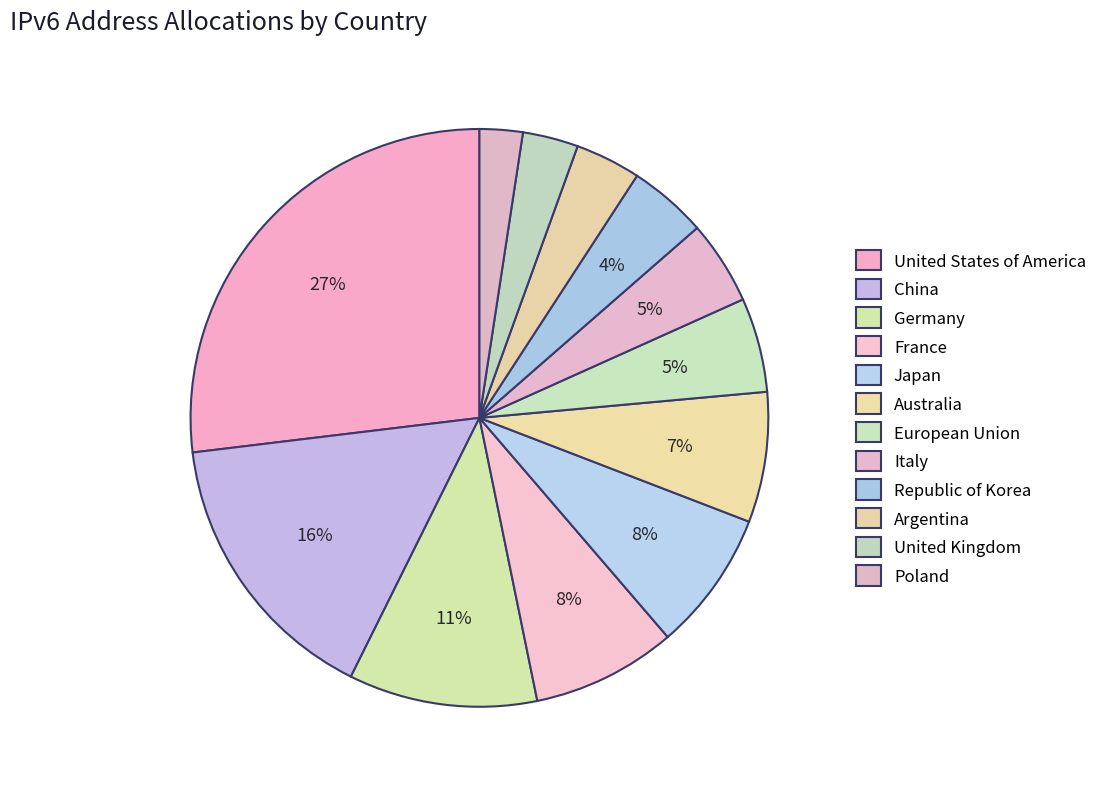

How many slices are in this pie chart?

12